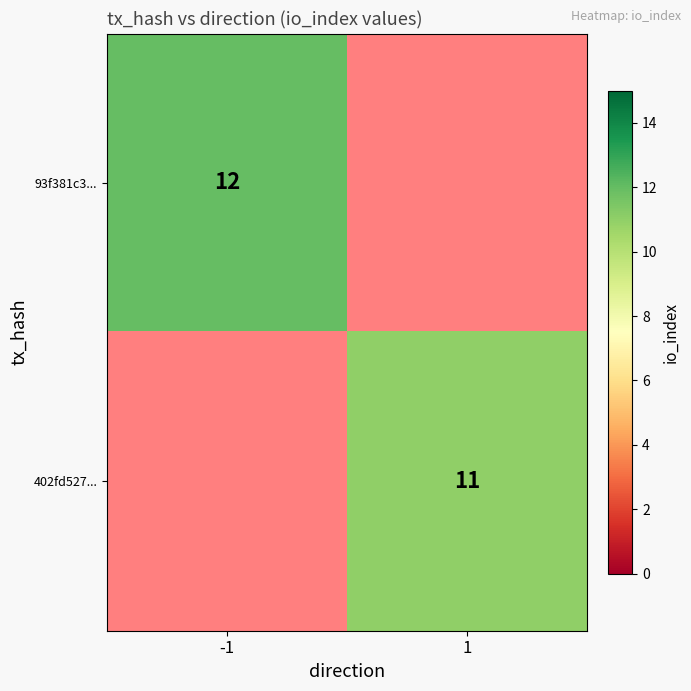

Which label corresponds to the smallest value in the chart?

1